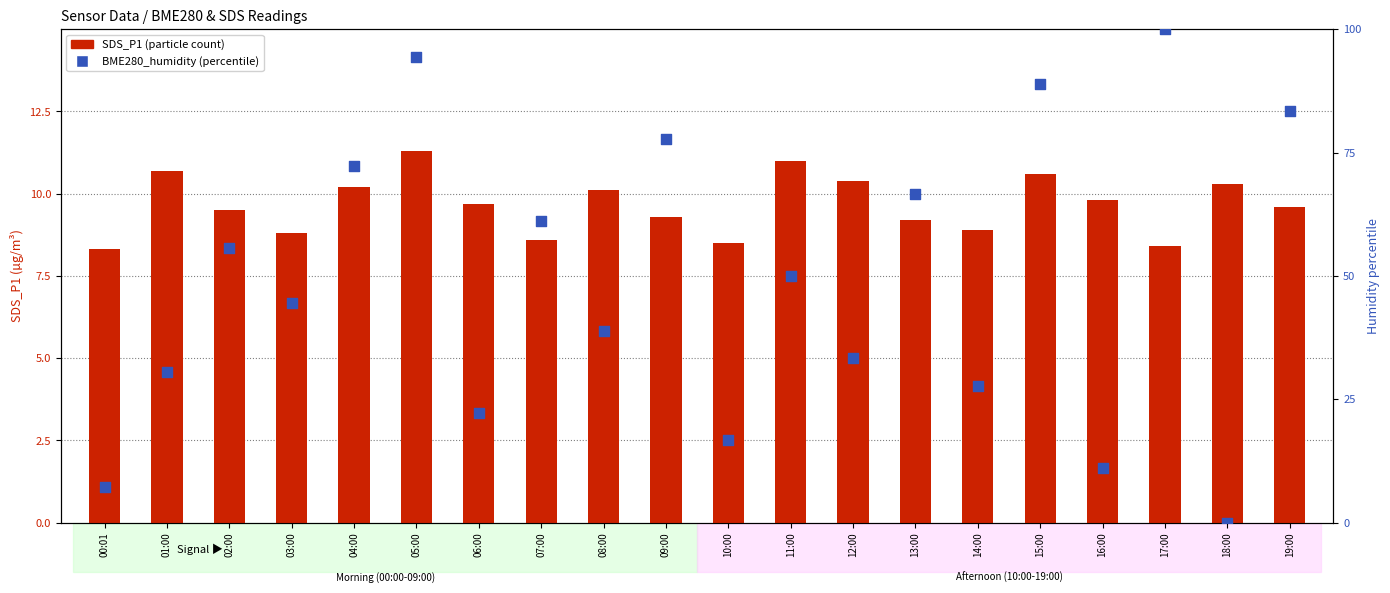

At how many categories does at least one series exceed 6?

20